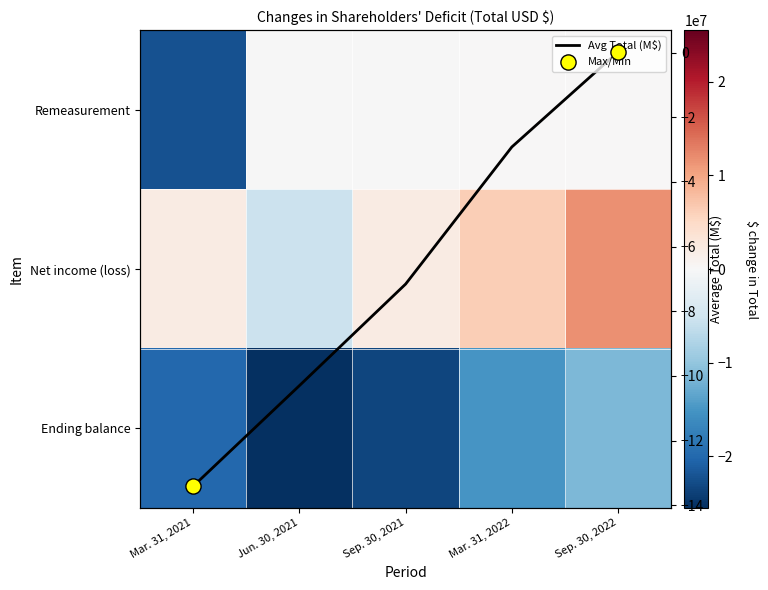

List the labels in order of Ending balance value, largest first.

Sep. 30, 2022, Mar. 31, 2022, Mar. 31, 2021, Sep. 30, 2021, Jun. 30, 2021